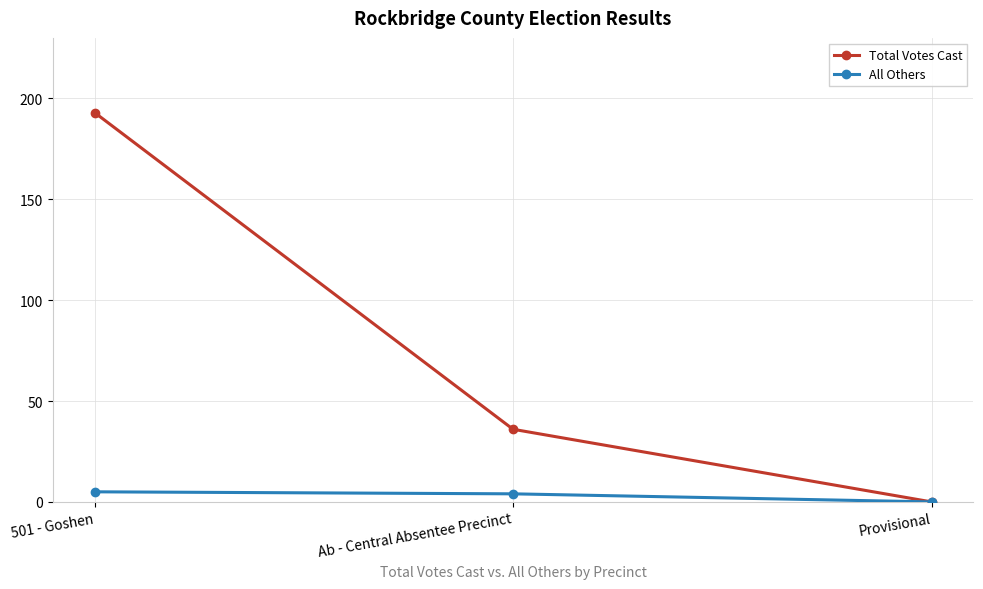

Which category has the lowest value across all series?

Provisional